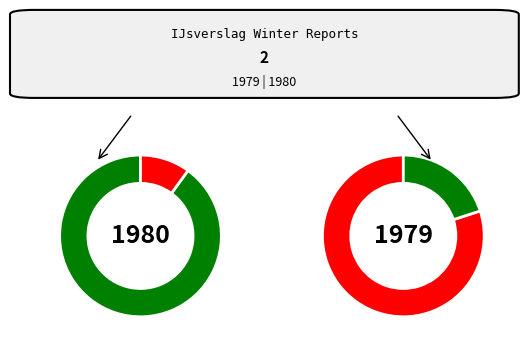

How many segments does this pie chart have?

2